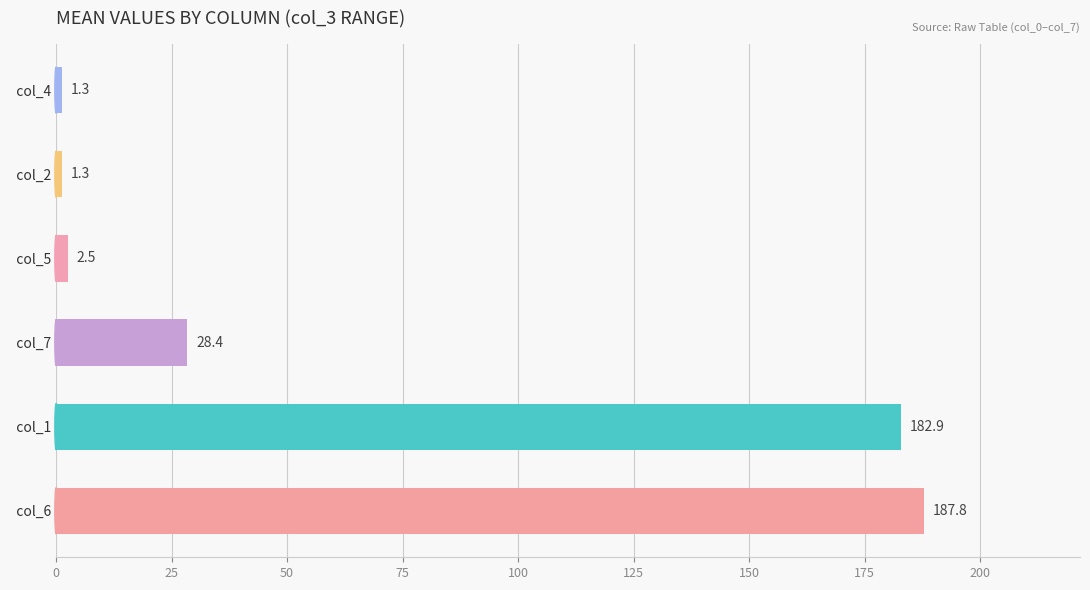

What value does the data have at   col_7?

28.4